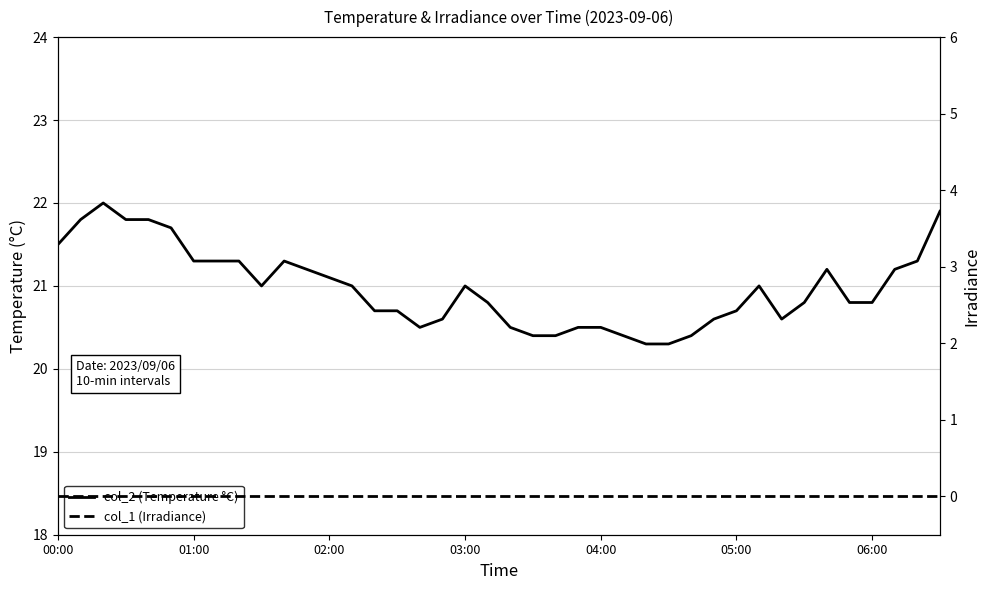

What is the difference between the maximum and second lowest values in the col_2 (Temperature °C) series?

1.7